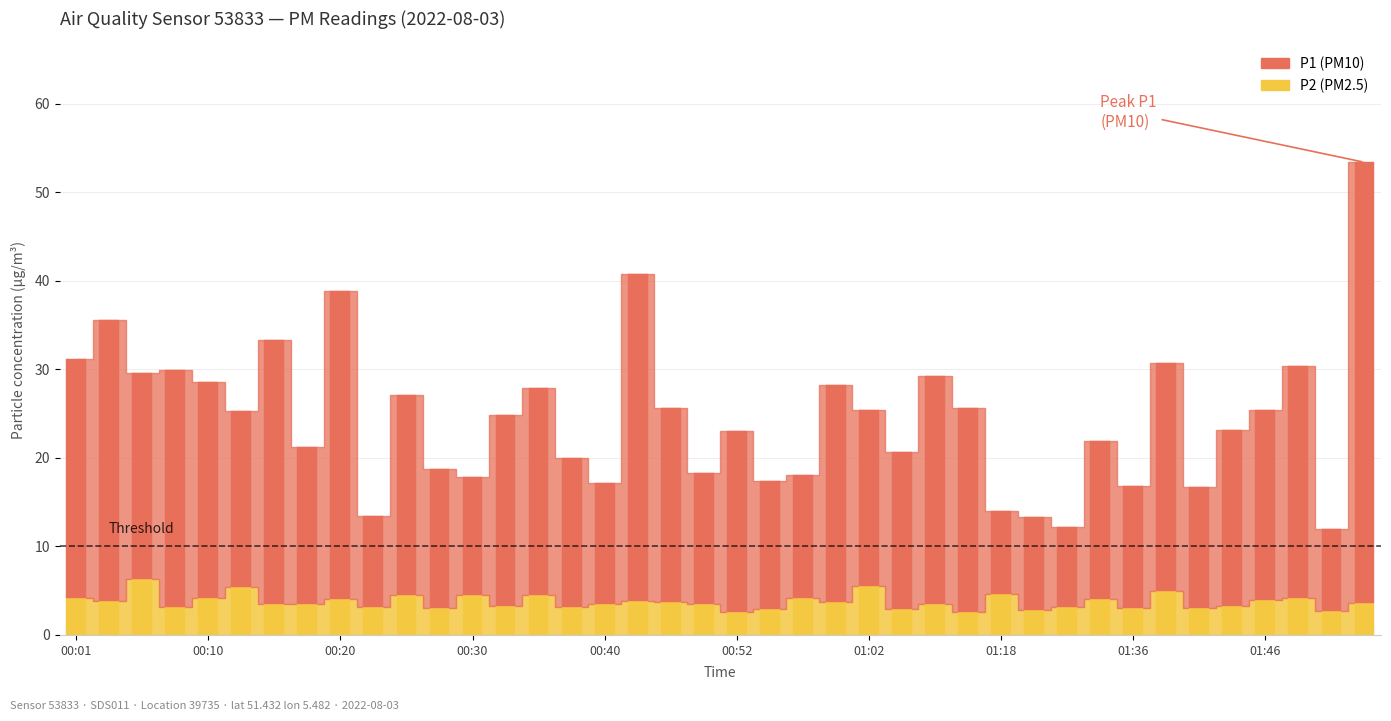

True or false: P1 has a value of 6.9 at 00:50.

False